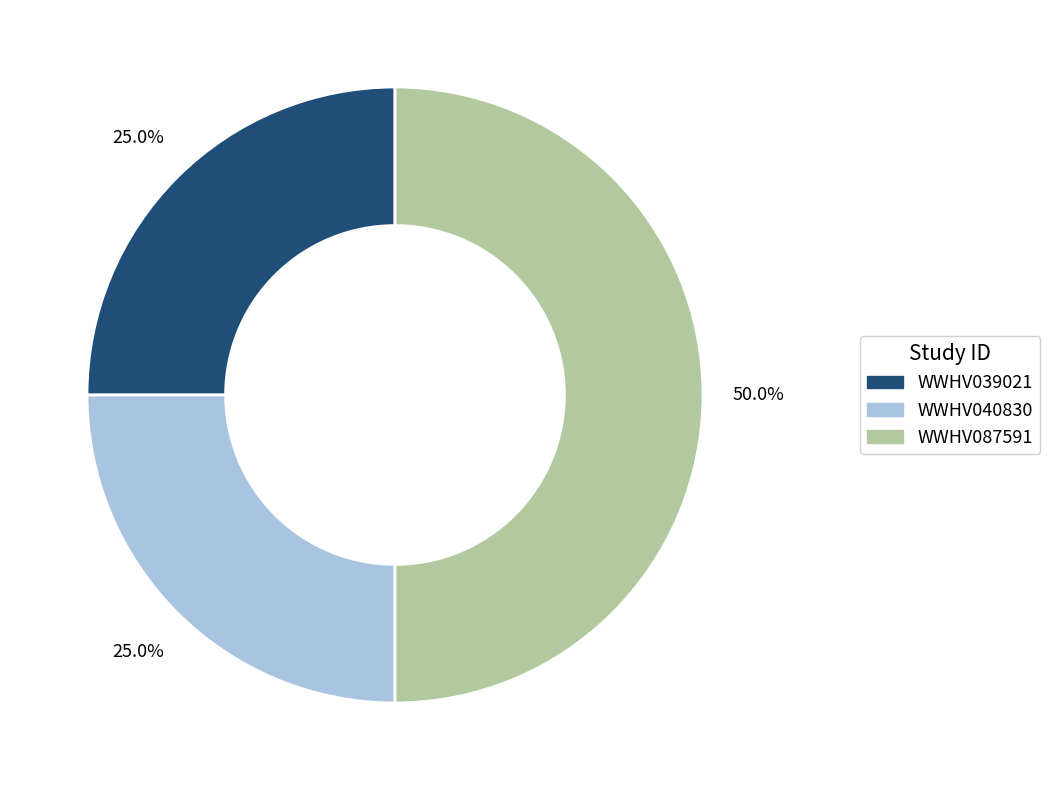

The WWHV087591 slice represents 50% of the pie. True or false?

True